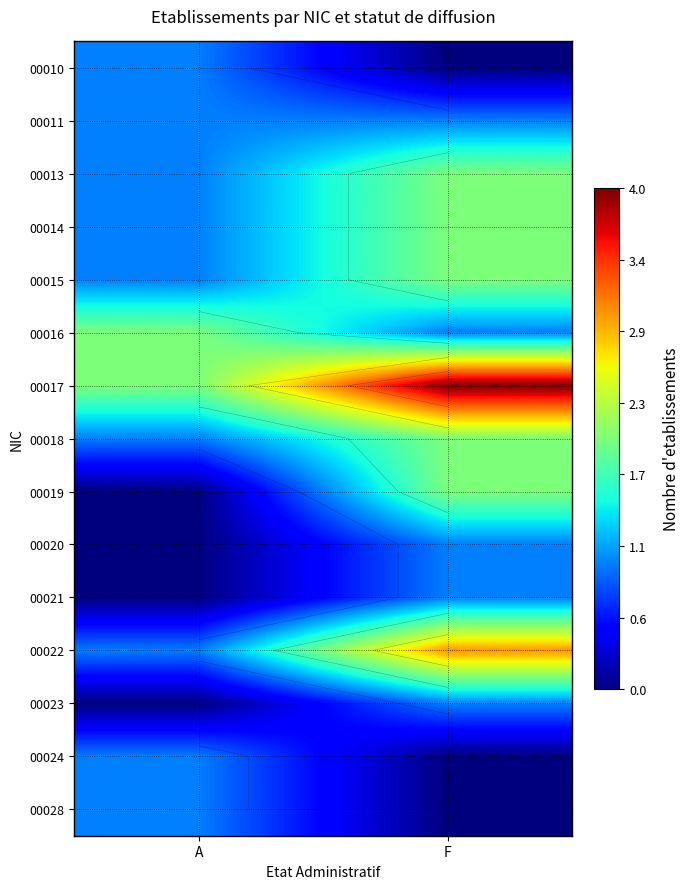

At which category does the chart reach its minimum across all series?

F